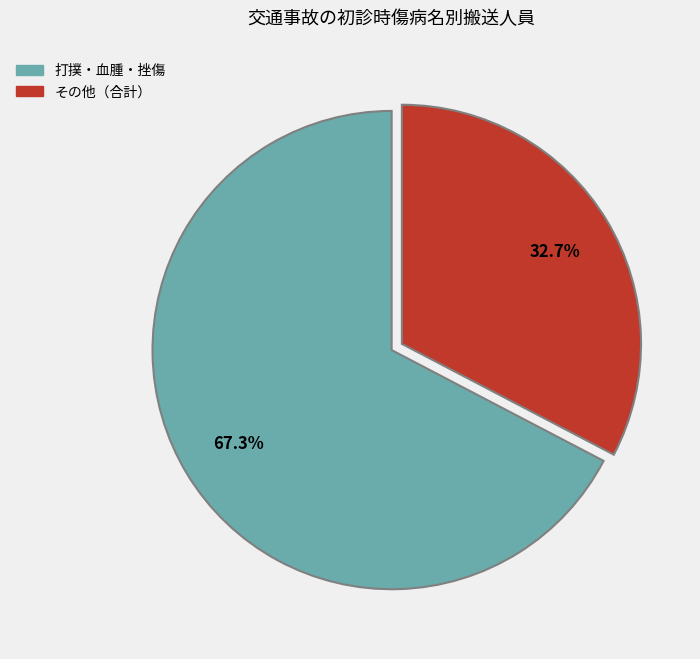

Does any single category account for the majority?

Yes